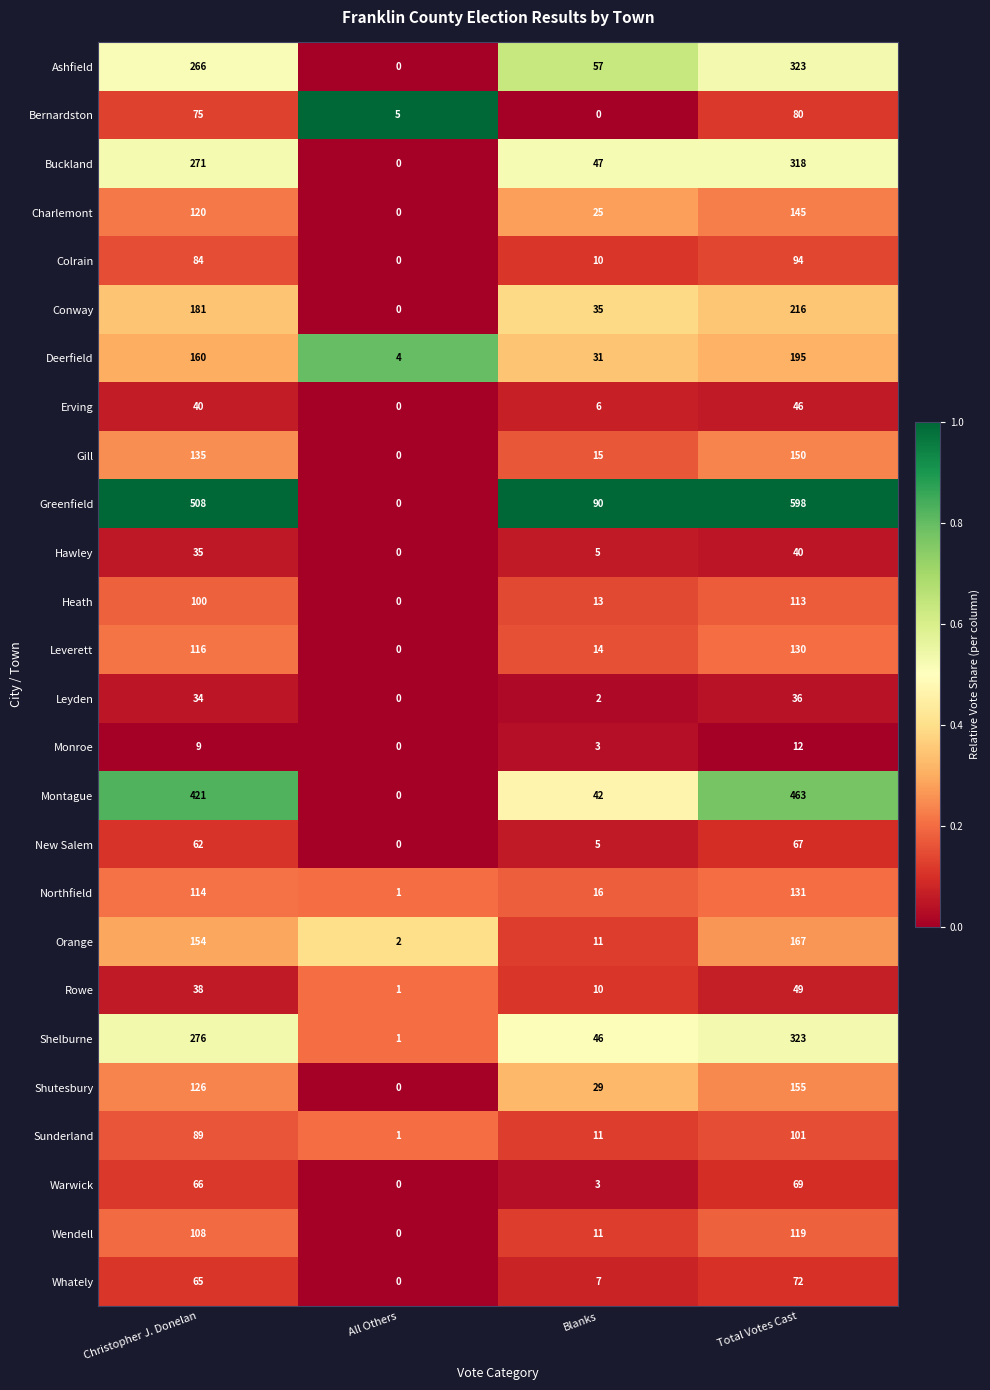

List the labels in order of Montague value, largest first.

Total Votes Cast, Christopher J. Donelan, Blanks, All Others